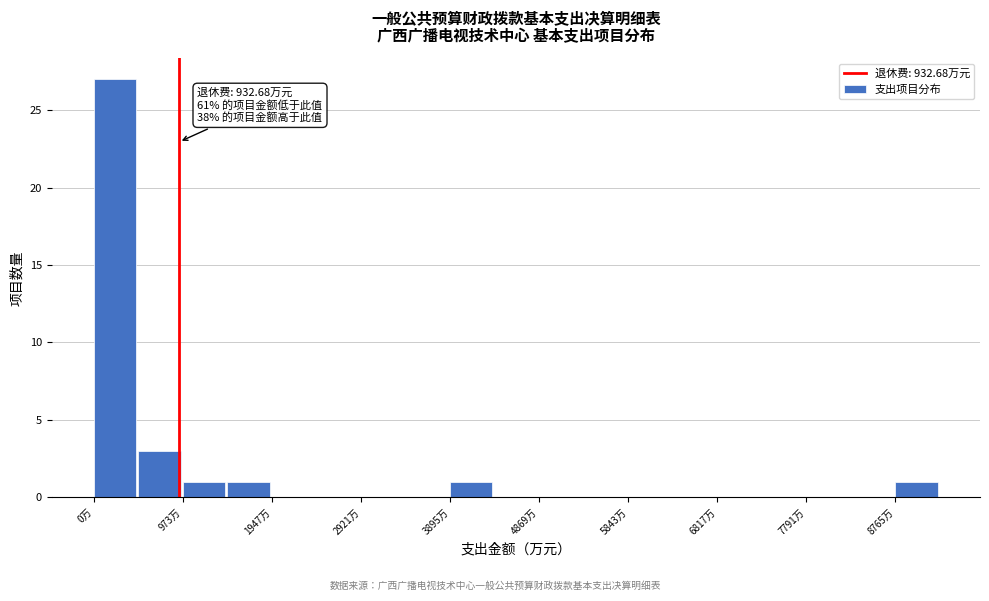

Over which range of the x-axis is the bar tallest?

0 to 500